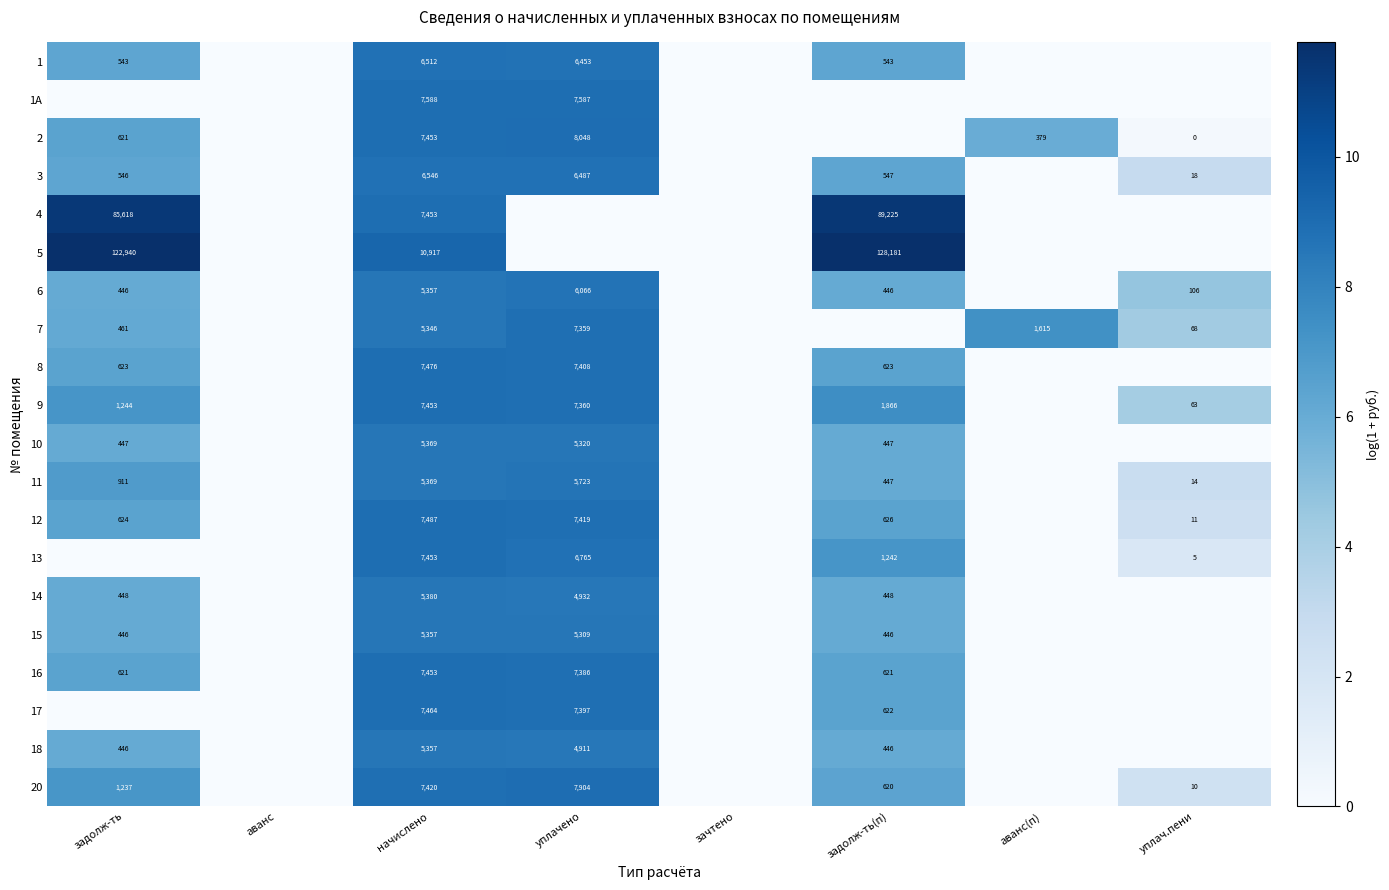

Is the value of 4 at начислено greater than the value of 2 at аванс(п)?

Yes